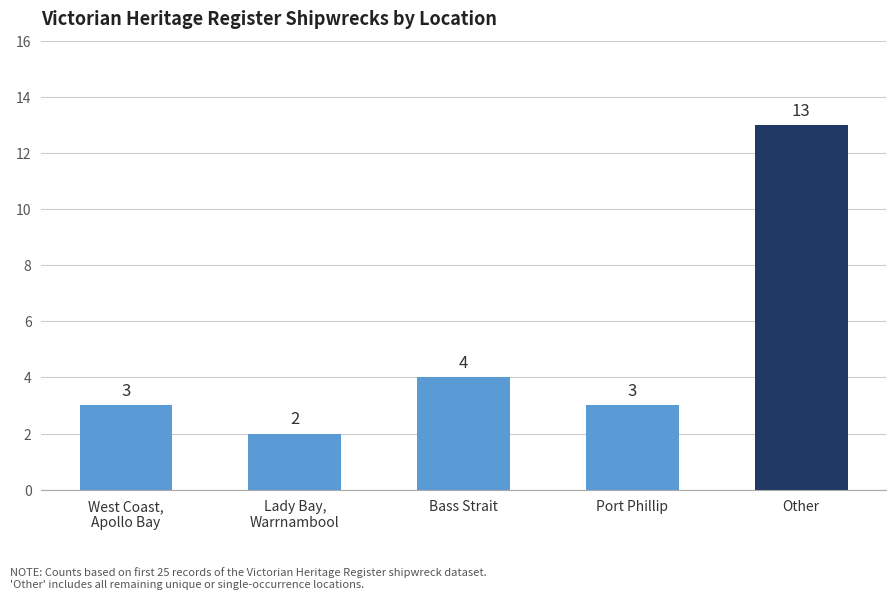

What is the greatest value displayed?

13